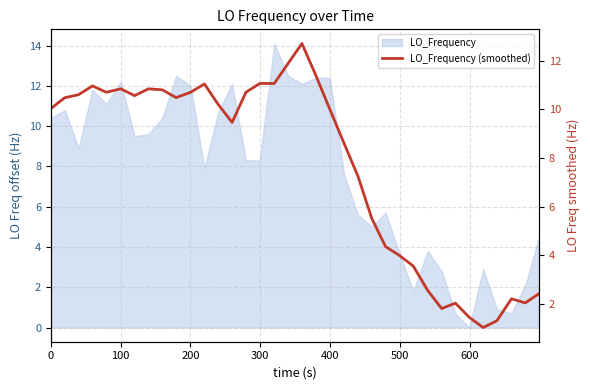

What is the smallest value displayed?

1.0